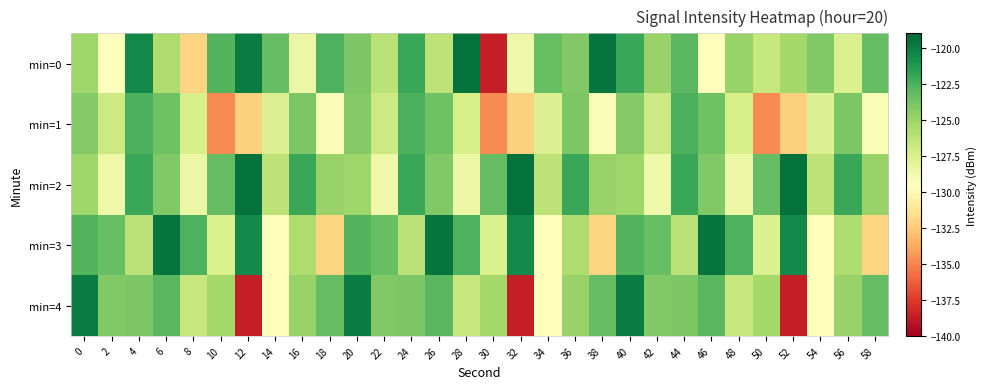

Count the number of data series in this chart.

5